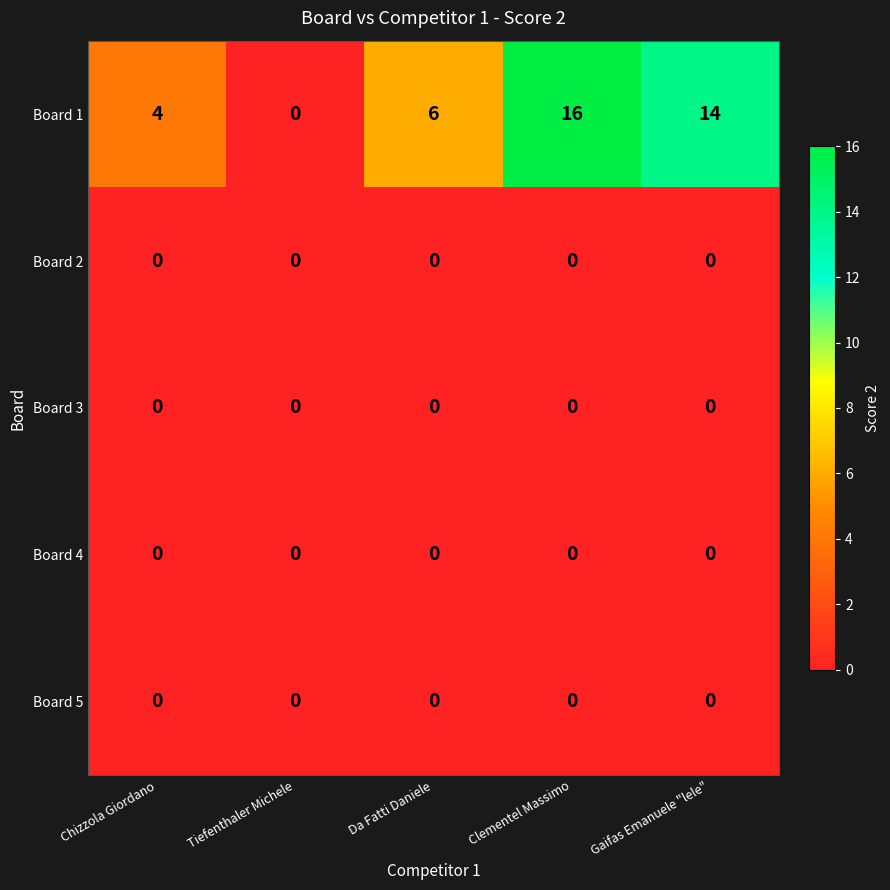

What is the total value across all series at Gaifas Emanuele "lele"?

14